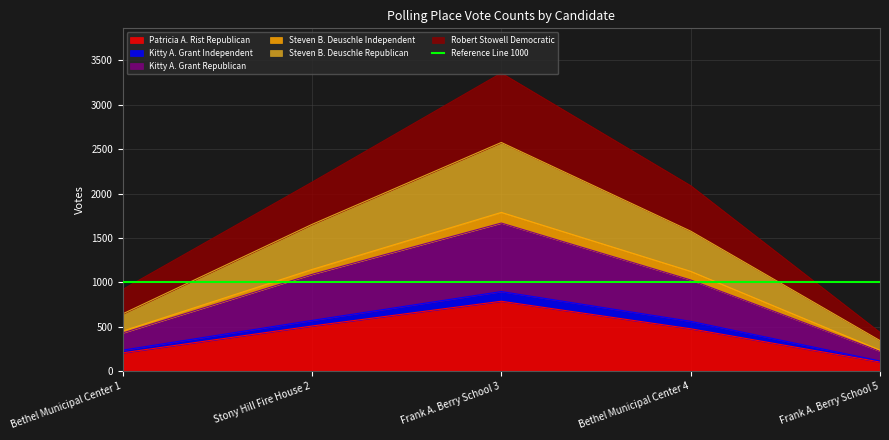

True or false: Patricia A. Rist Republican and Robert Stowell Democratic intersect in this chart.

False